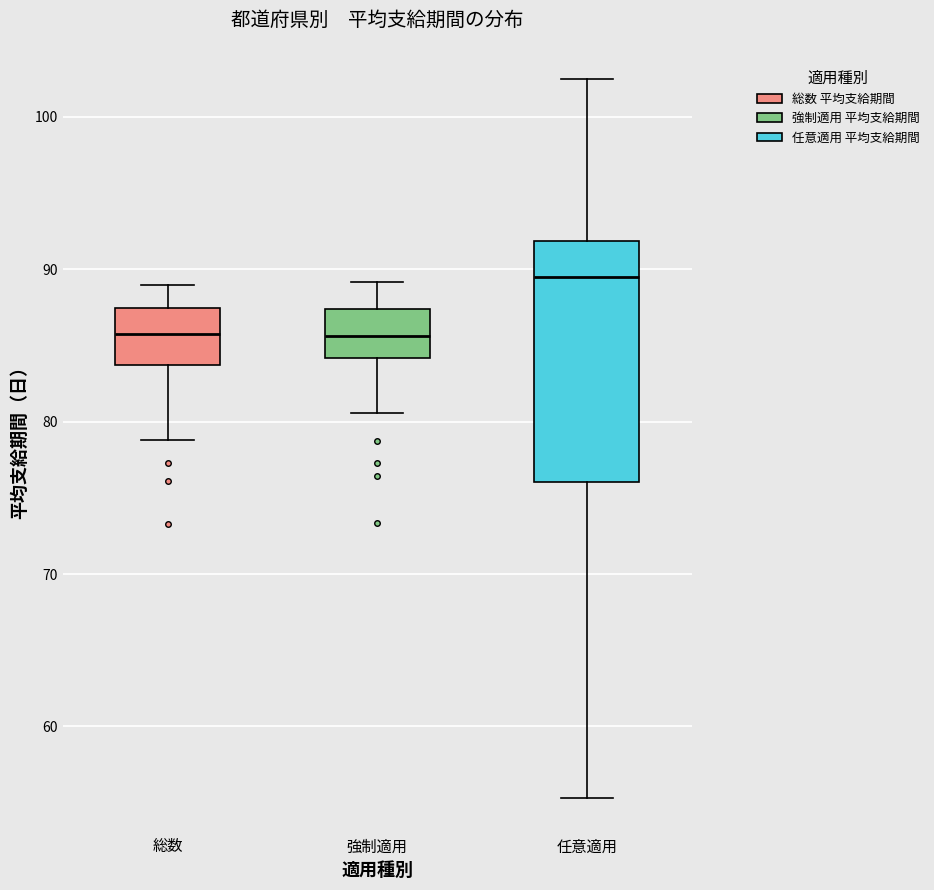

Reading left to right, read every box against the y-axis: the position of its median line, the range the box covers, and the ends of its whiskers. The values are not printed on the chart, so give them approximately, as read against the axis.

総数: median 86, box 84 to 87, whiskers 79 to 89
強制適用: median 86, box 84 to 87, whiskers 81 to 89
任意適用: median 90, box 76 to 92, whiskers 55 to 103